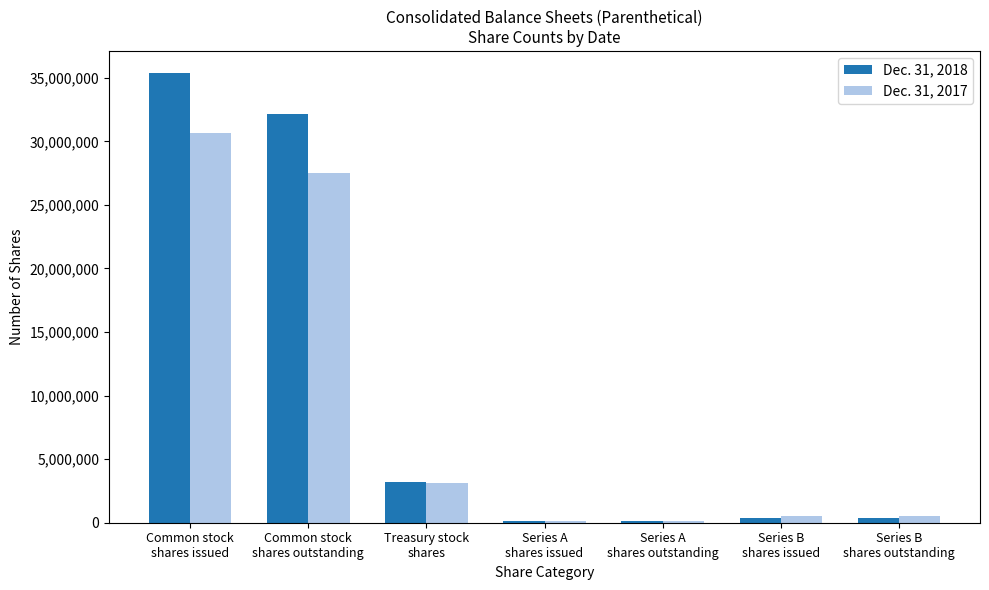

At how many categories does at least one series exceed 13176659?

2